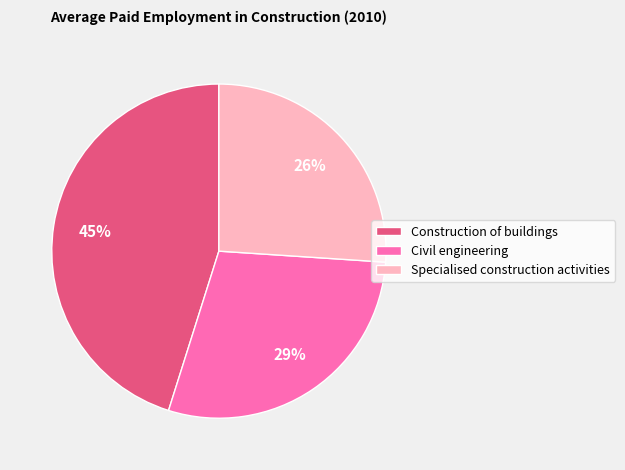

Which has a higher value, Civil engineering or Construction of buildings?

Construction of buildings